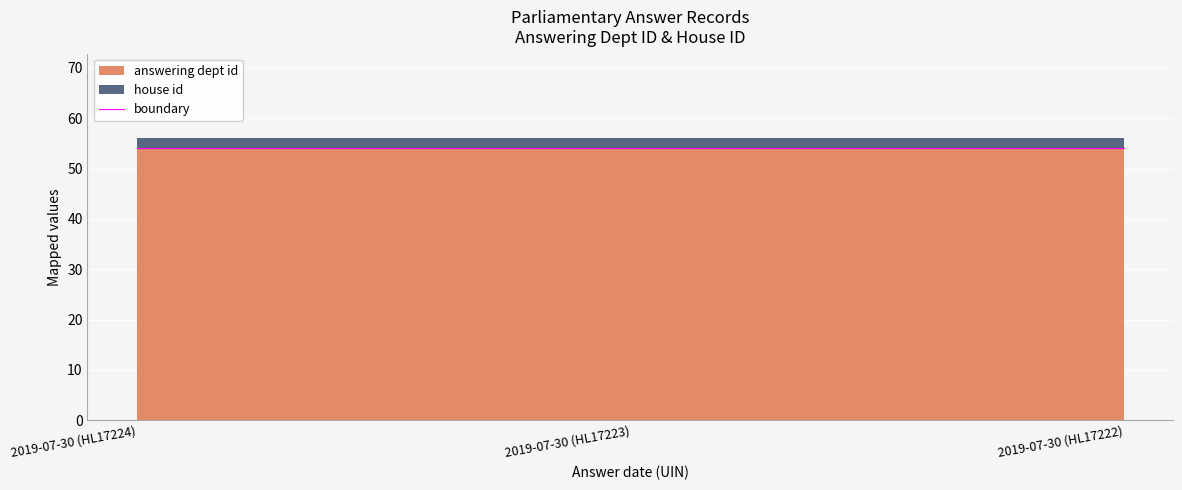

Is the value of answering dept id at 2019-07-30 (HL17223) greater than the value of house id at 2019-07-30 (HL17223)?

Yes